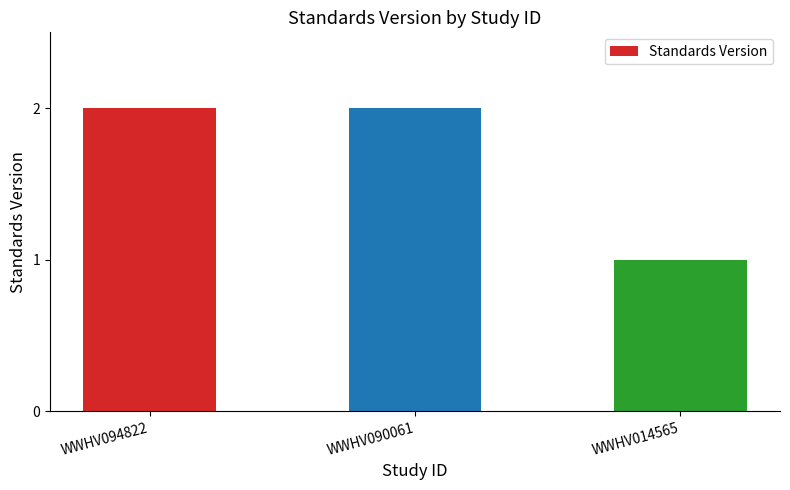

What is the sum of all values?

5